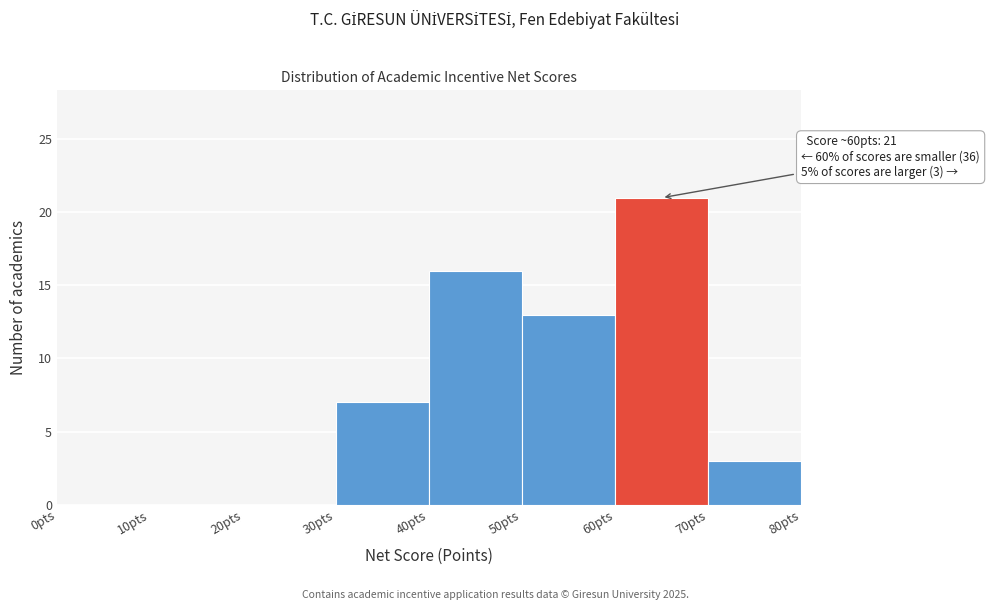

Over which range of the x-axis is the bar tallest?

60 to 70